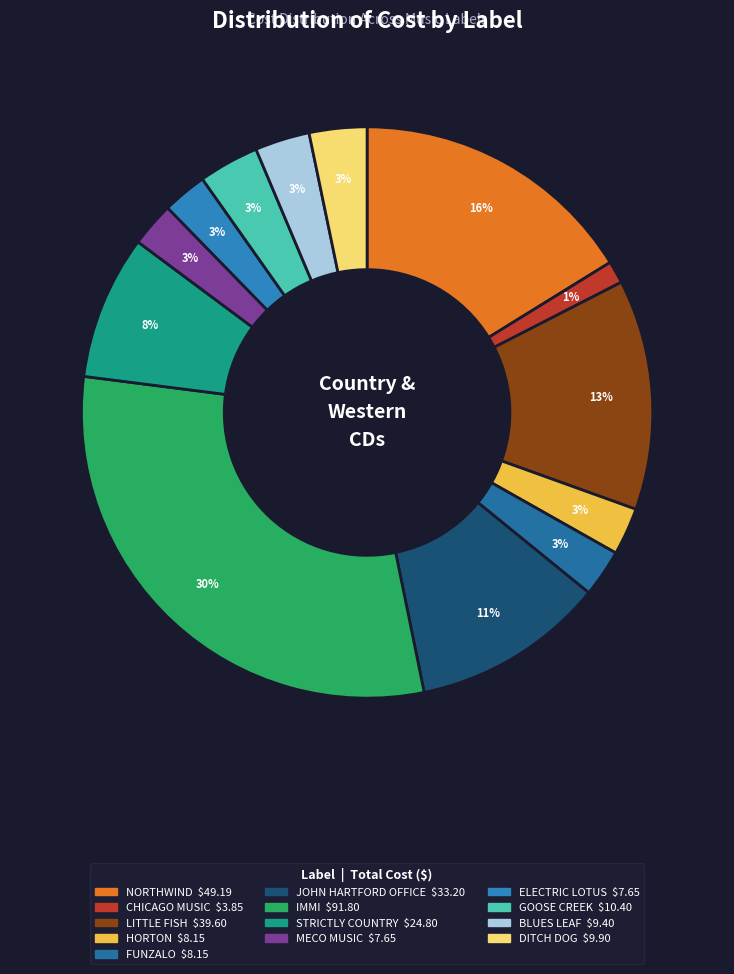

What is the total percentage of MECO MUSIC and JOHN HARTFORD OFFICE?

13.4%